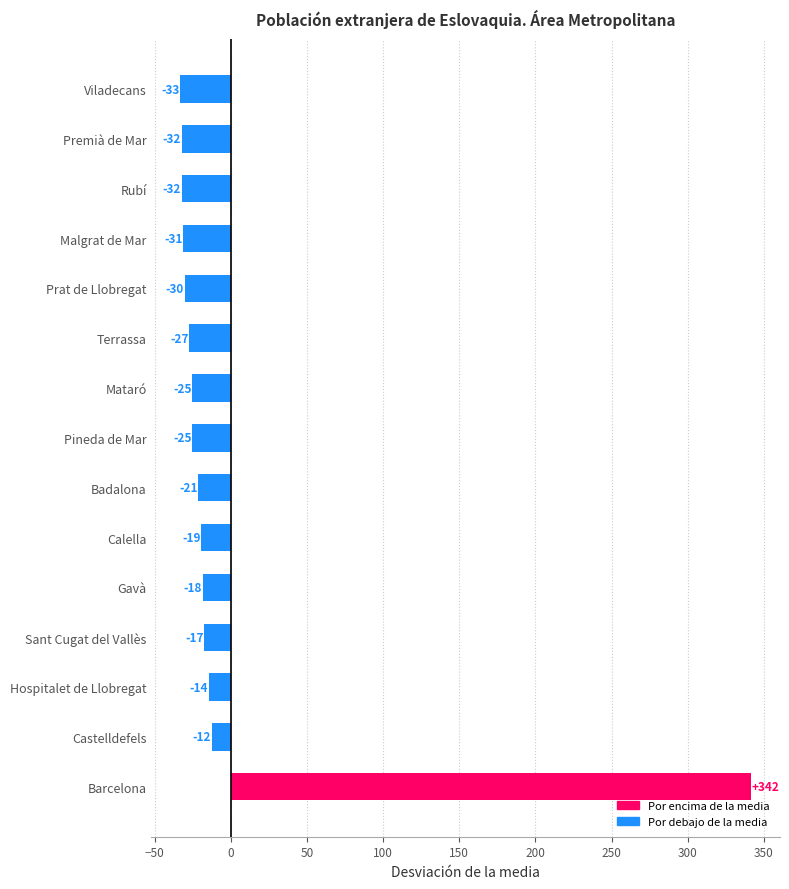

Does the chart contain any negative values?

Yes